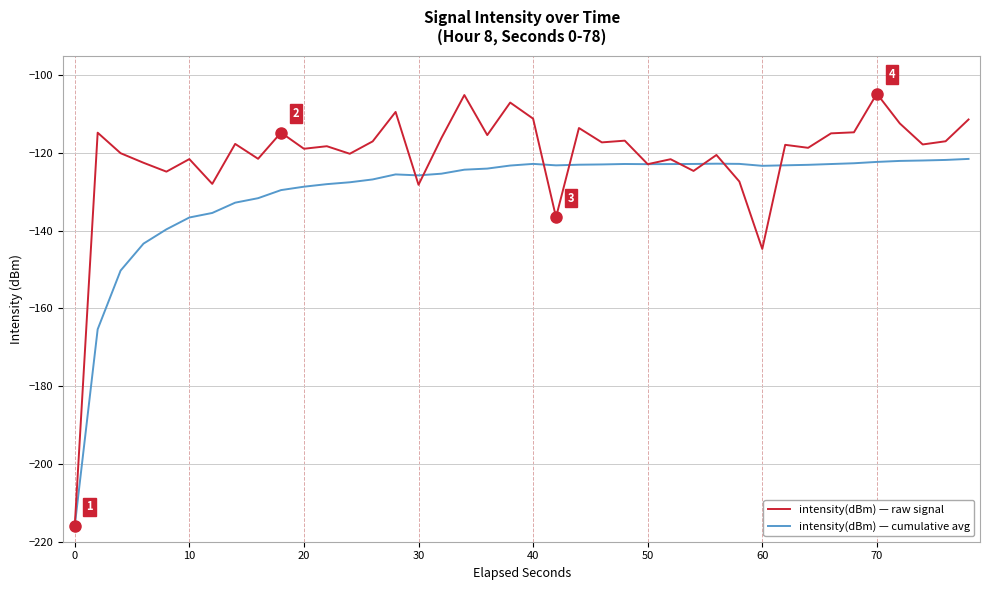

Which series has the largest total across all categories?

intensity(dBm) — raw signal